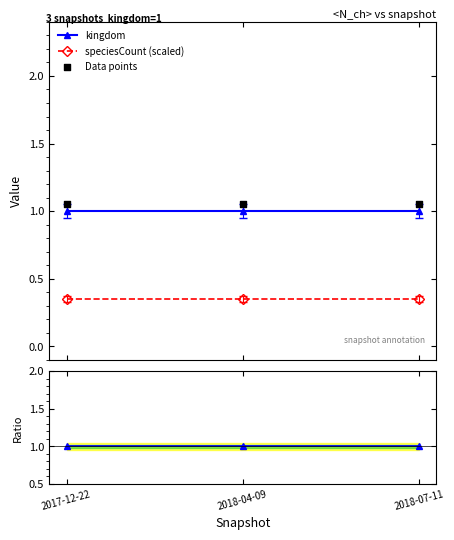

What is the highest value of the kingdom series?

1.0